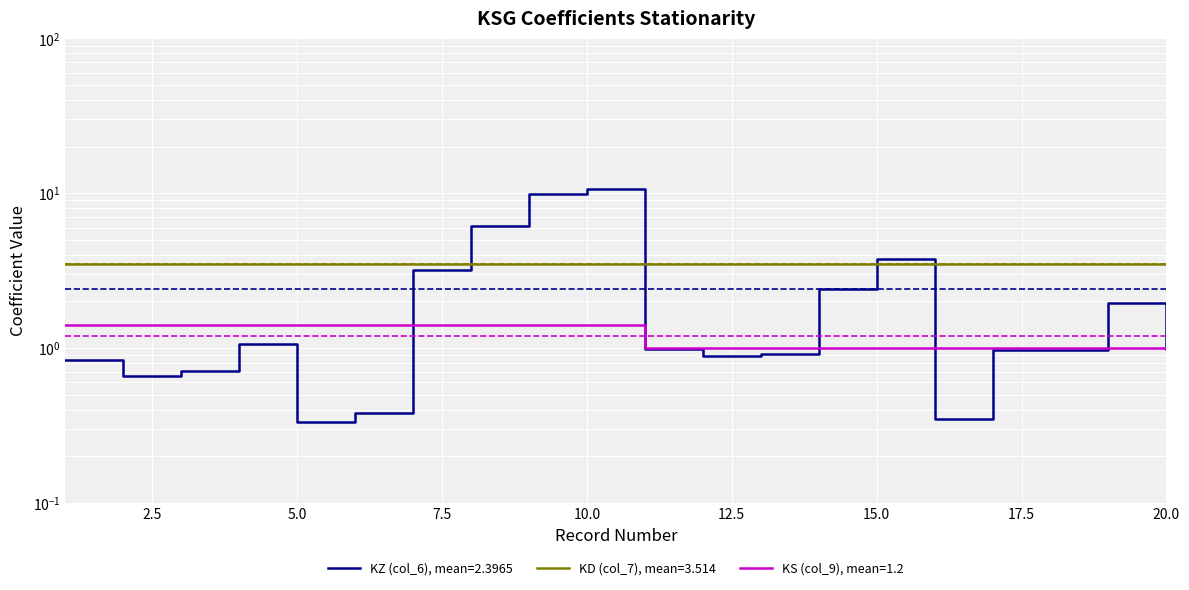

What is the value of the KZ (col_6) point at the 13th from the left?

0.9